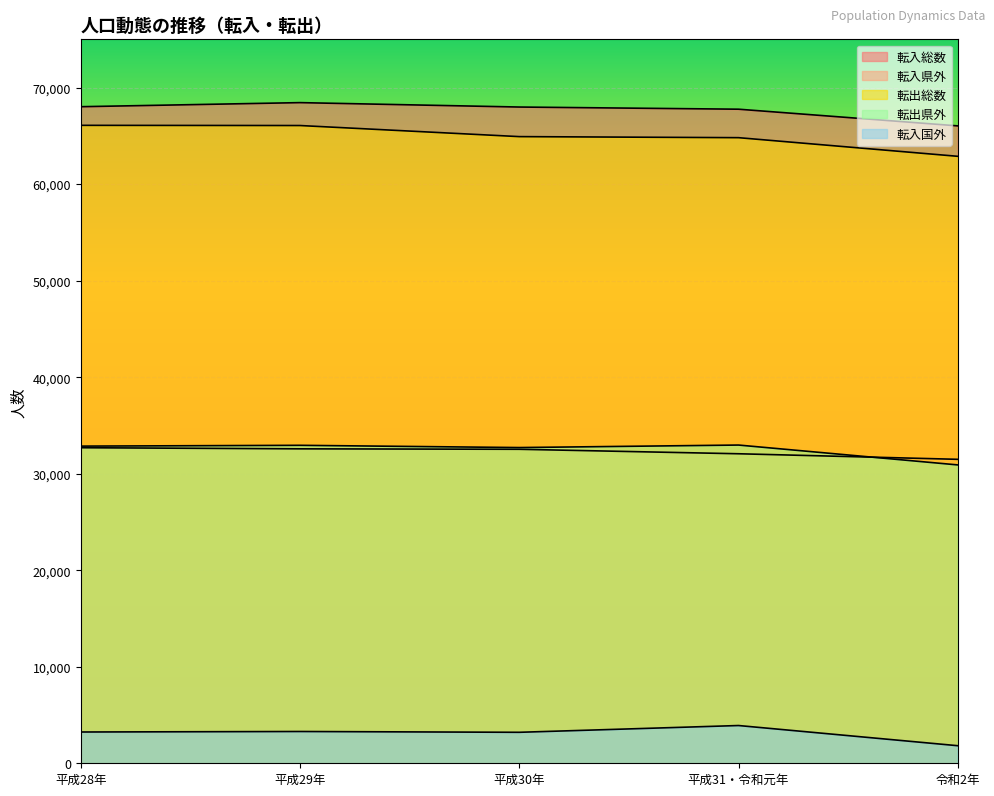

Reading left to right, extract all data points from this chart.

転入総数: 68020	68443	67986	67762	66034
転入県外: 32692	32576	32530	32066	31489
転出総数: 66090	66070	64921	64812	62881
転出県外: 32857	32940	32708	32968	30910
転入国外: 3240	3292	3209	3911	1820